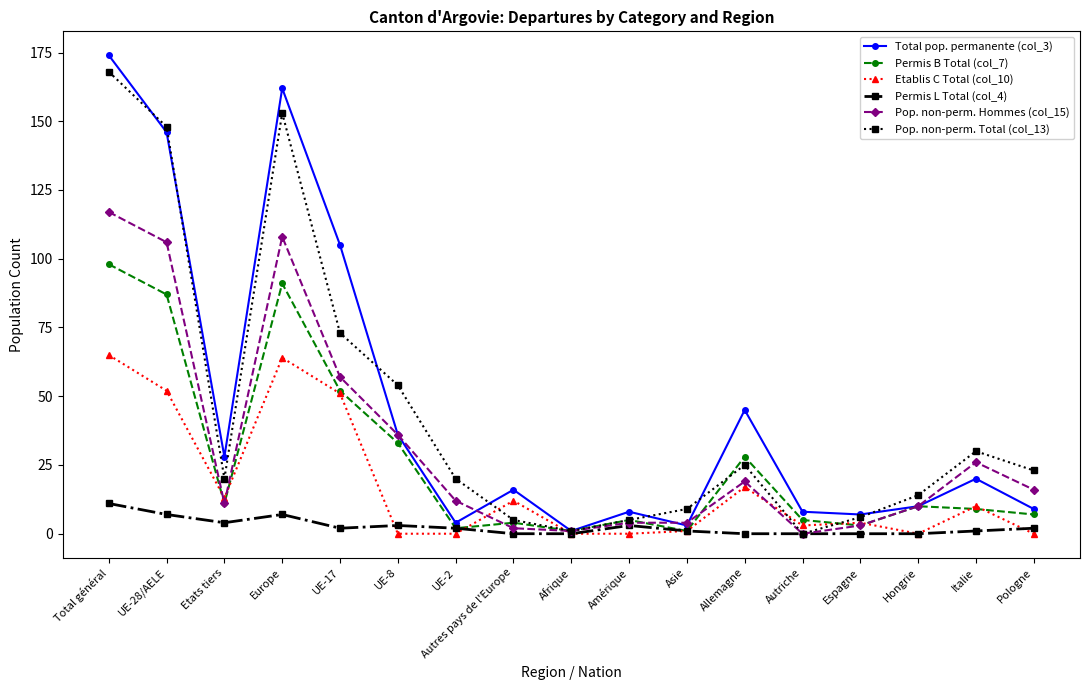

How many lines are shown in the chart?

6